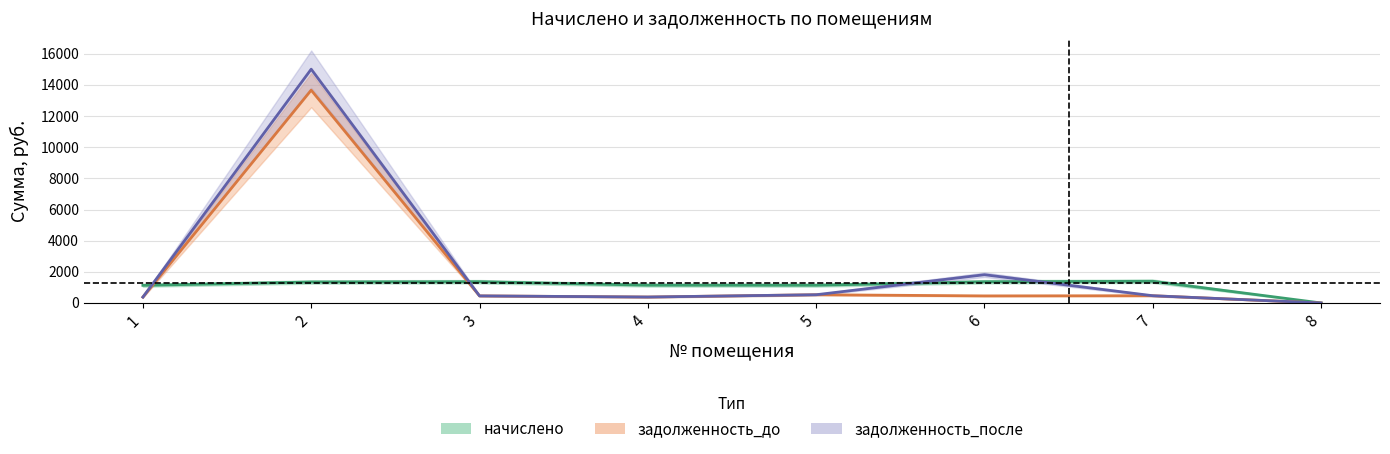

True or false: начислено has a value of 2439.3 at 7.

False